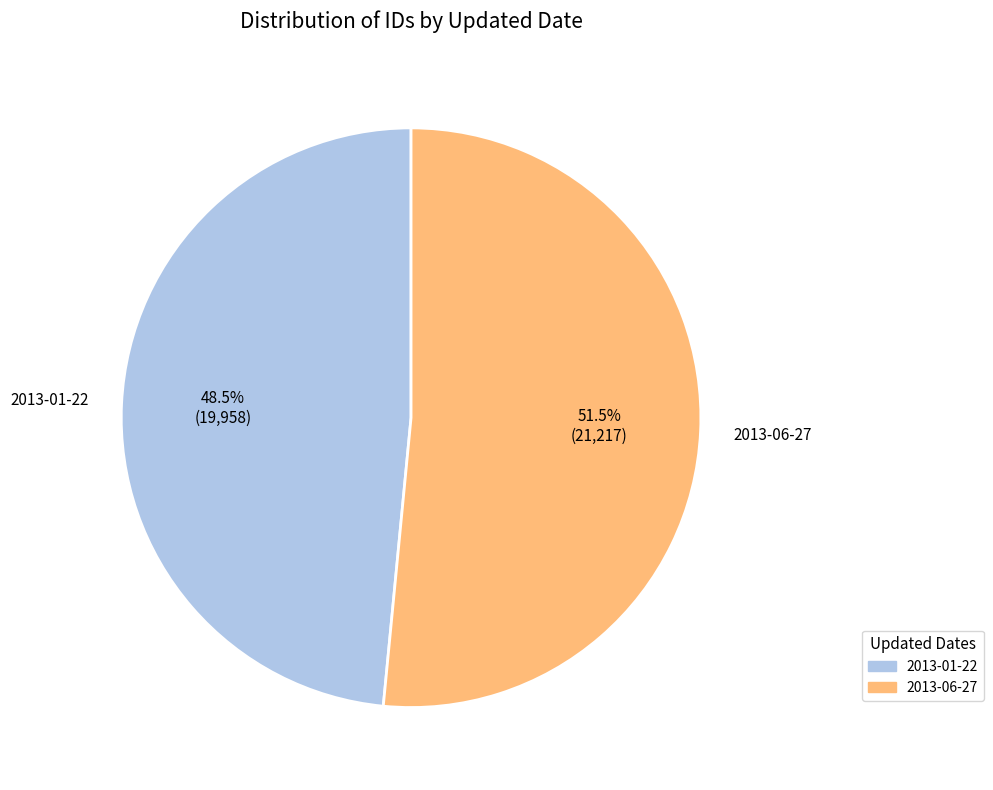

Rank the categories by value from highest to lowest.

2013-06-27, 2013-01-22